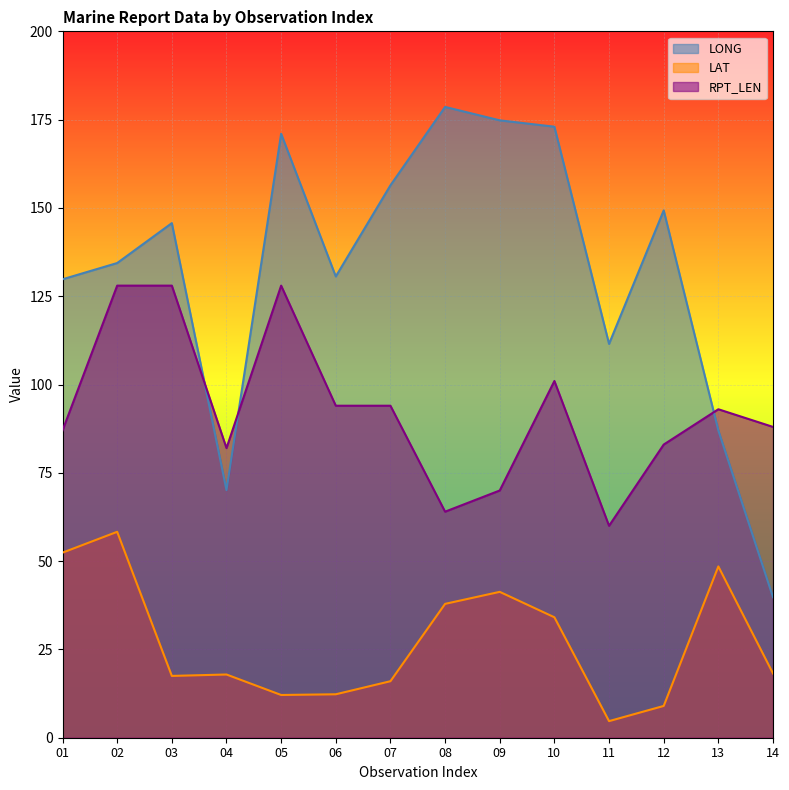

What are all the series names shown in the legend?

LONG, LAT, RPT_LEN